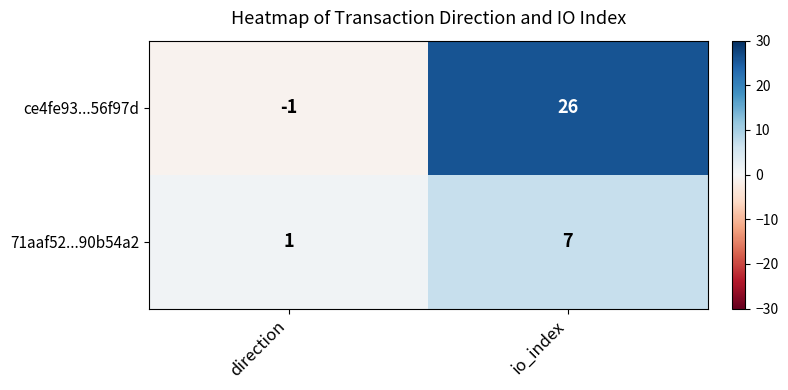

Which series changed the most between direction and io_index?

ce4fe93...56f97d